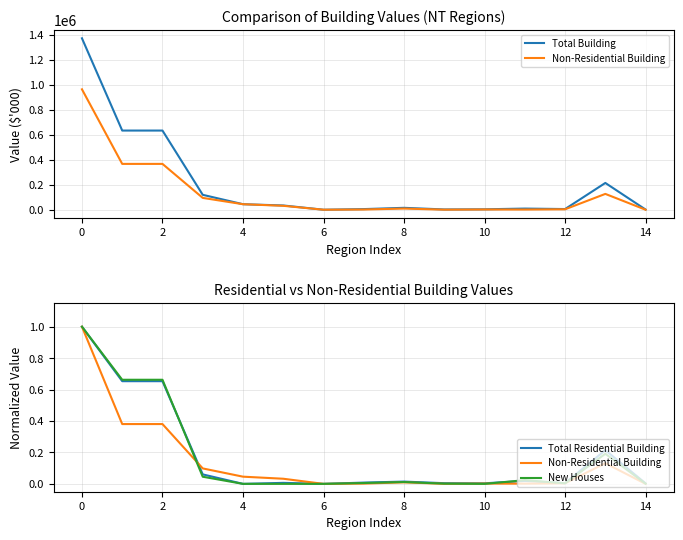

How many lines are shown in the chart?

4